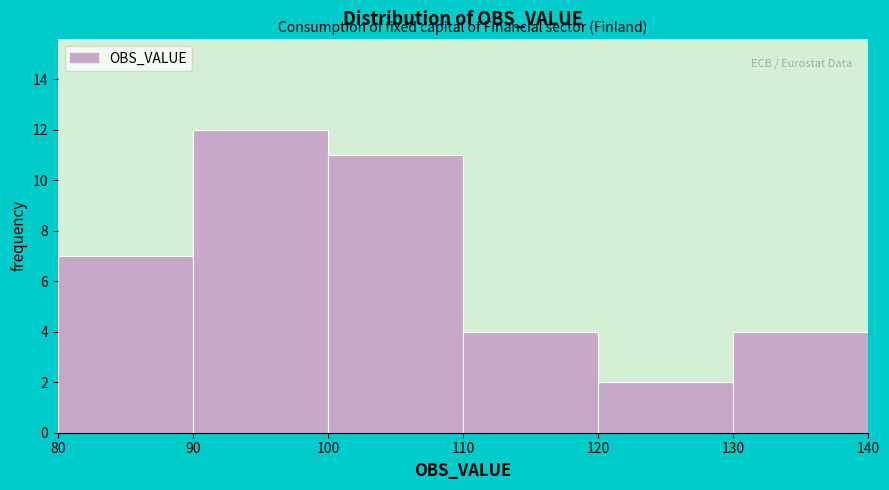

Reading left to right, transcribe this chart: for each bar, give the range it covers on the x-axis and its height. The values are not printed on the chart, so give them approximately, as read against the axis.

80 to 90: 7
90 to 100: 12
100 to 110: 11
110 to 120: 4
120 to 130: 2
130 to 140: 4